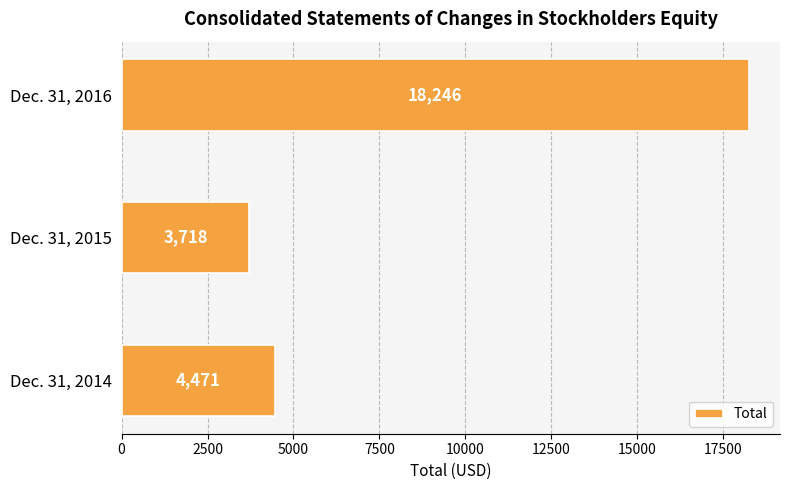

Which label corresponds to the smallest value in the chart?

Dec. 31, 2015